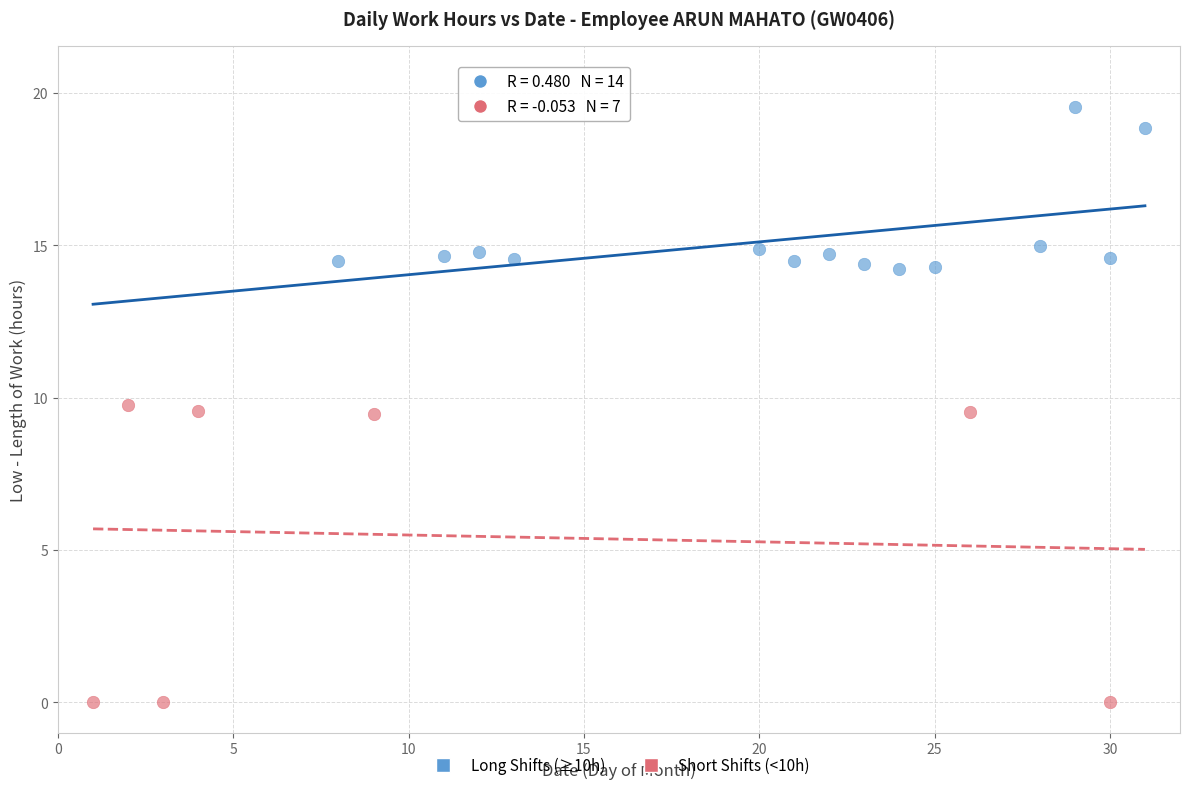

Which series reaches the minimum Y coordinate?

Short Shifts (<10h)